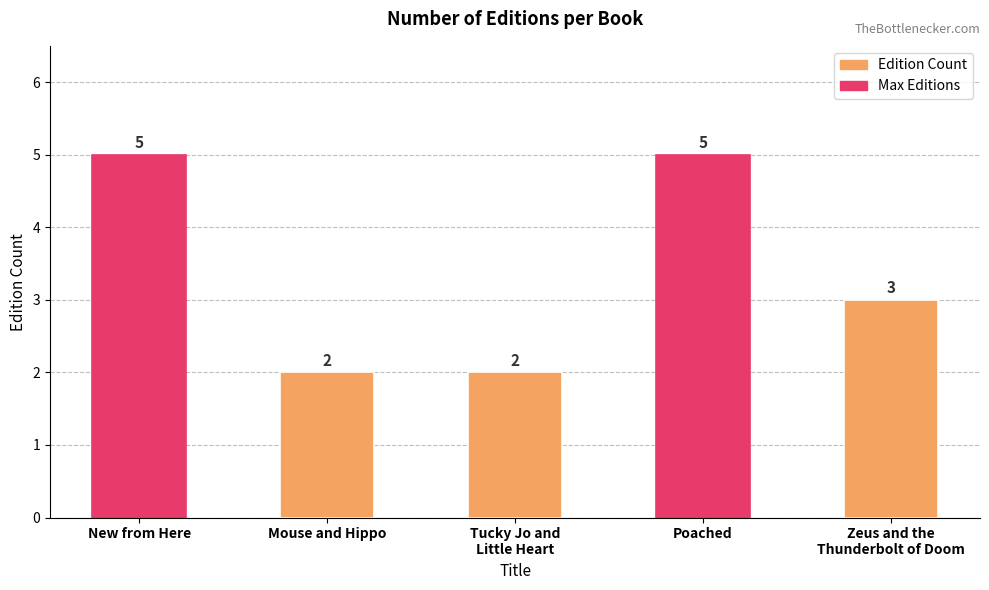

Count the values in the range 2 to 5.

5